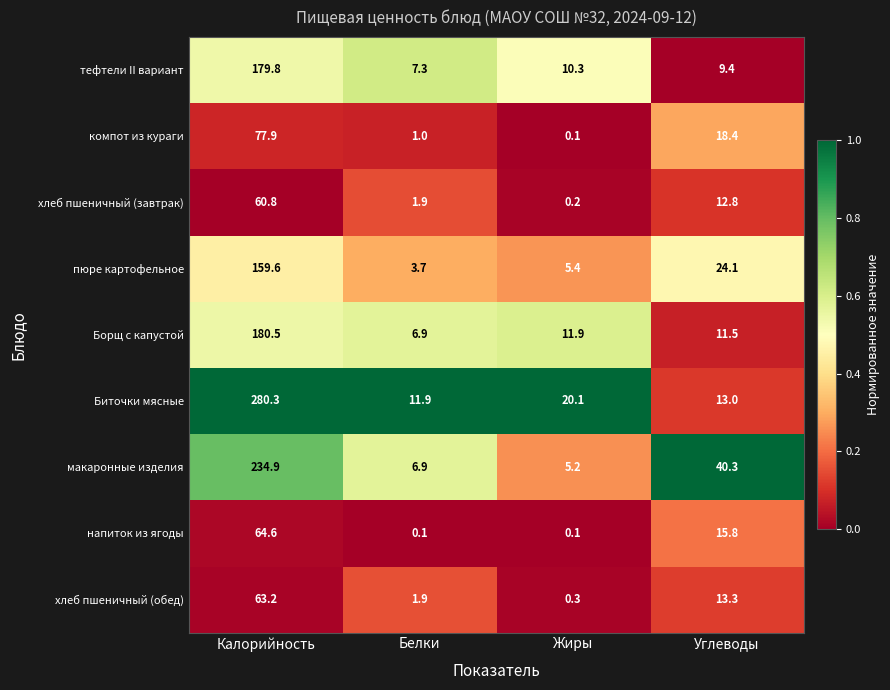

What is the total value across all series at Углеводы?

158.6